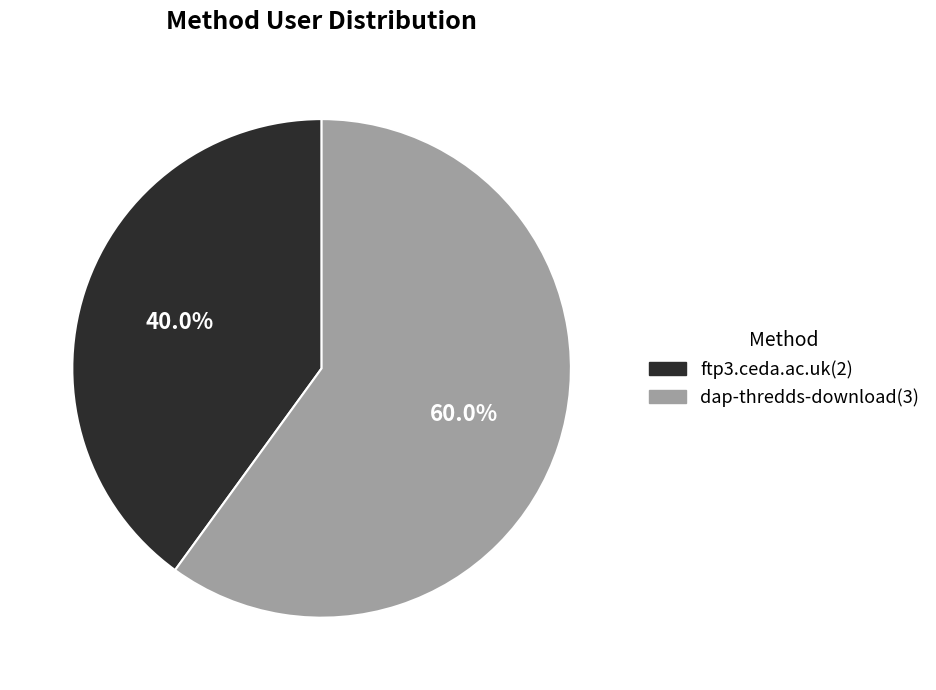

How many segments does this pie chart have?

2